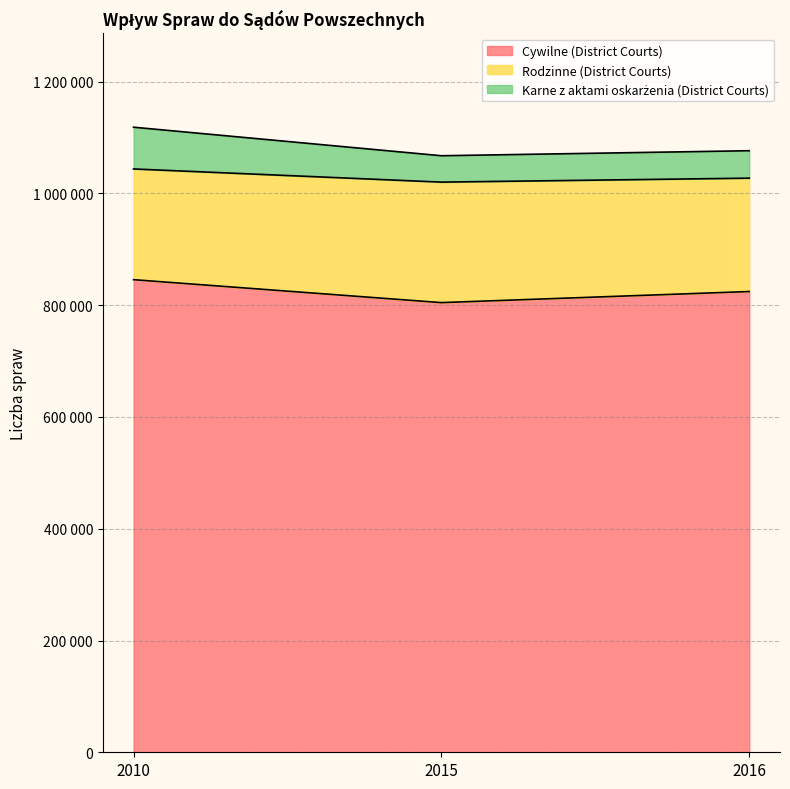

At how many categories does at least one series exceed 923424?

3